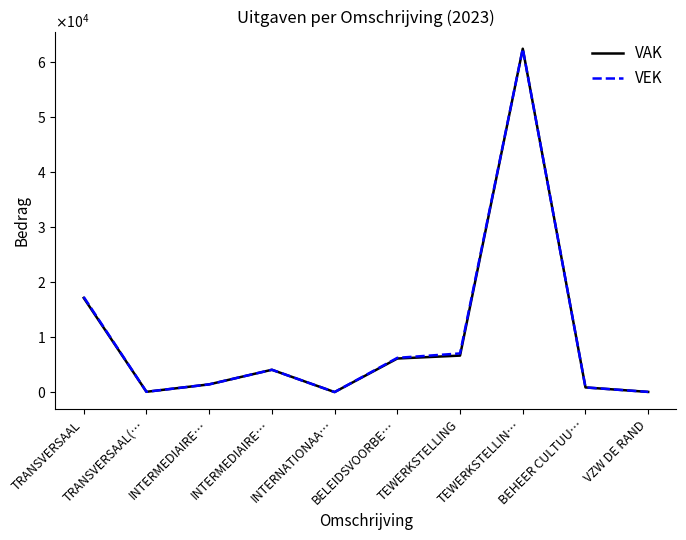

At how many categories does at least one series exceed 11487?

2